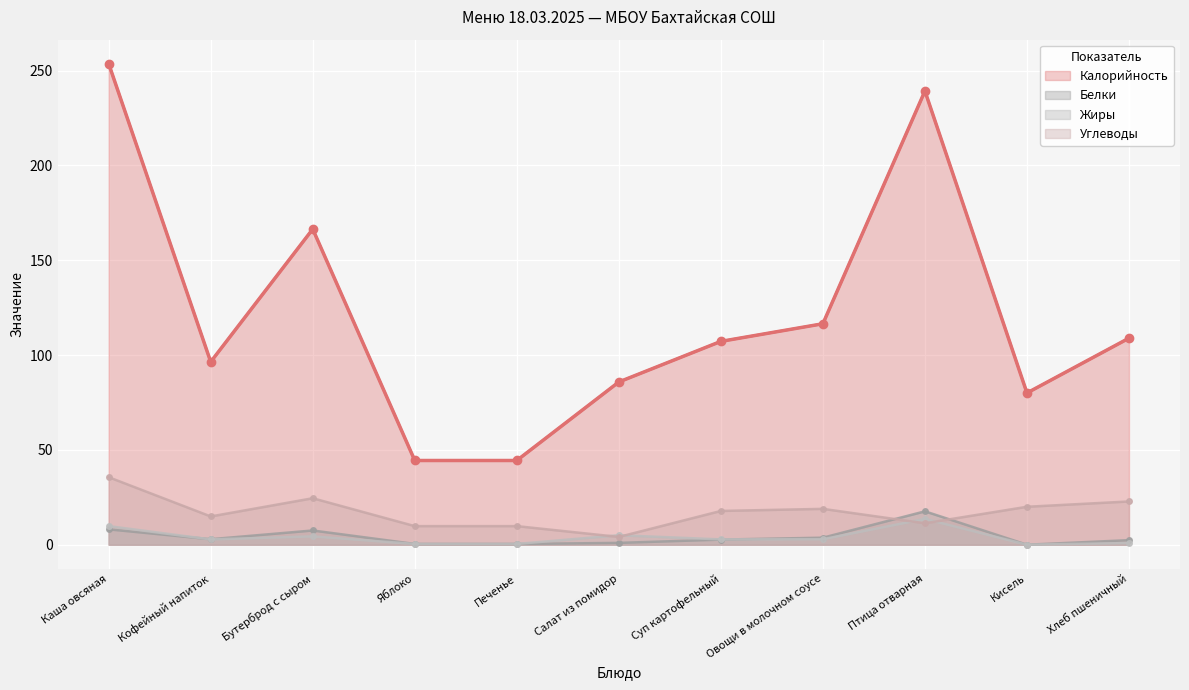

What is the label of the 6th point from the left?

Салат из помидор